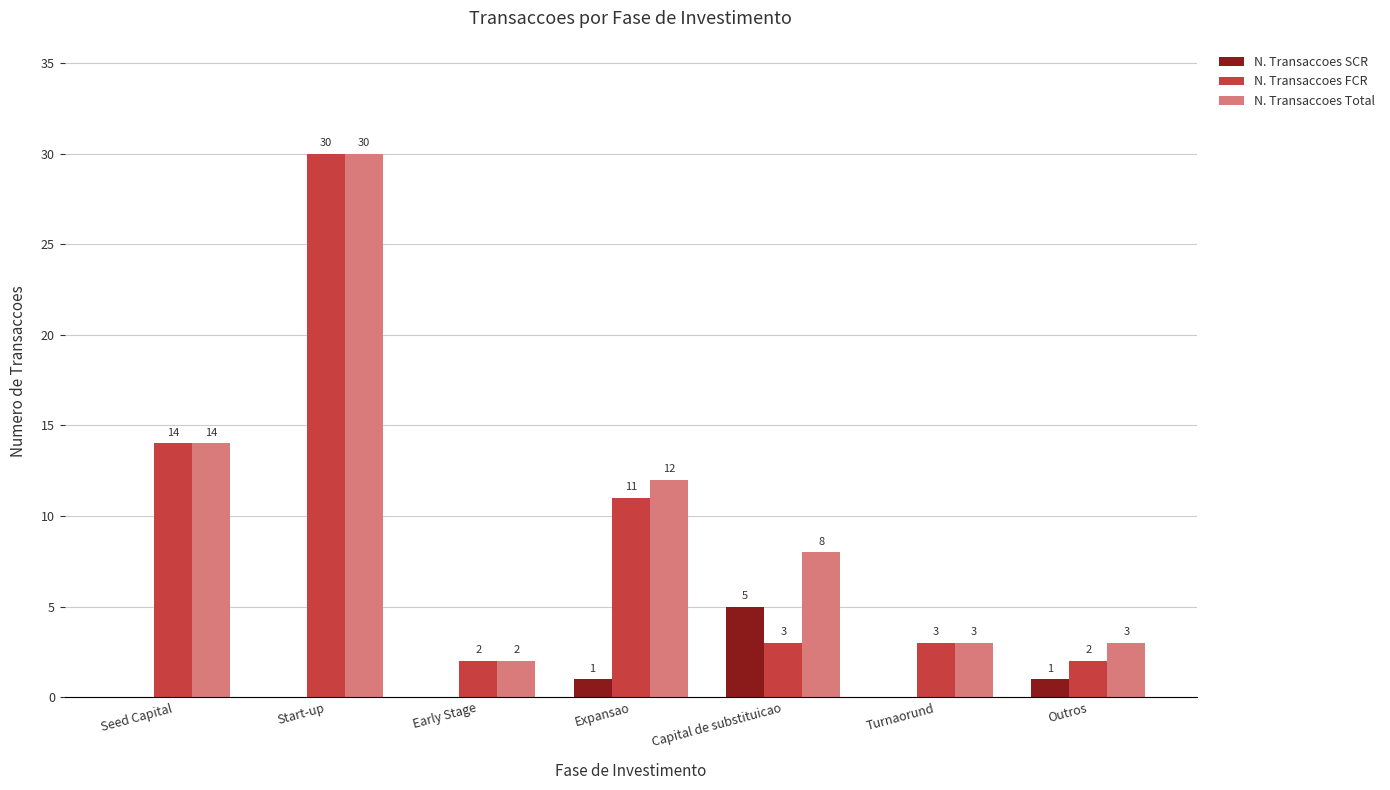

Reading left to right, what are all the values shown in this chart?

N. Transaccoes SCR: 0	0	0	1	5	0	1
N. Transaccoes FCR: 14	30	2	11	3	3	2
N. Transaccoes Total: 14	30	2	12	8	3	3